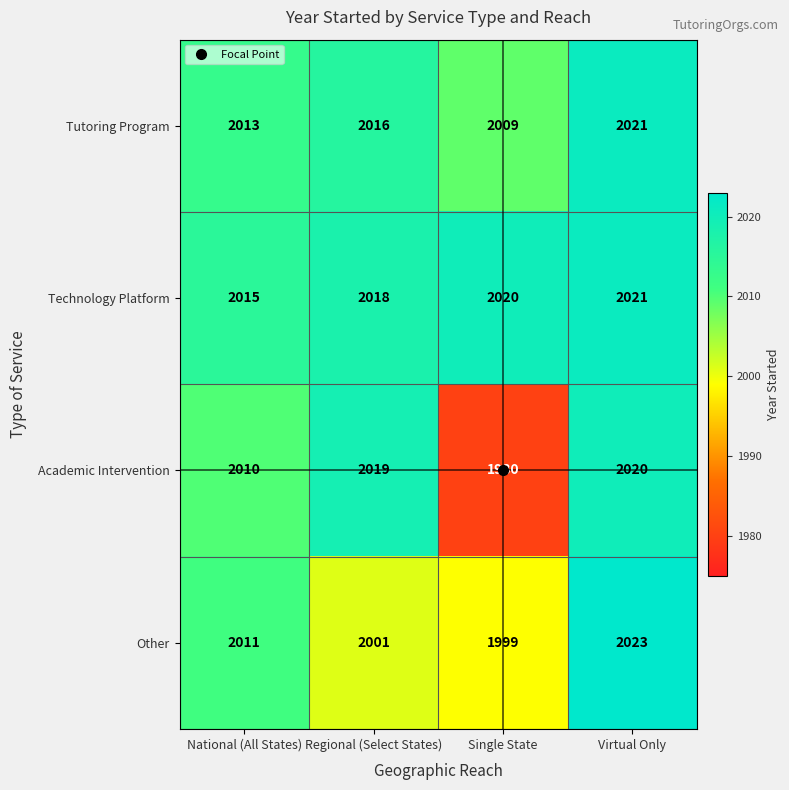

Is the value of Other at Regional (Select States) greater than the value of Tutoring Program at Single State?

No